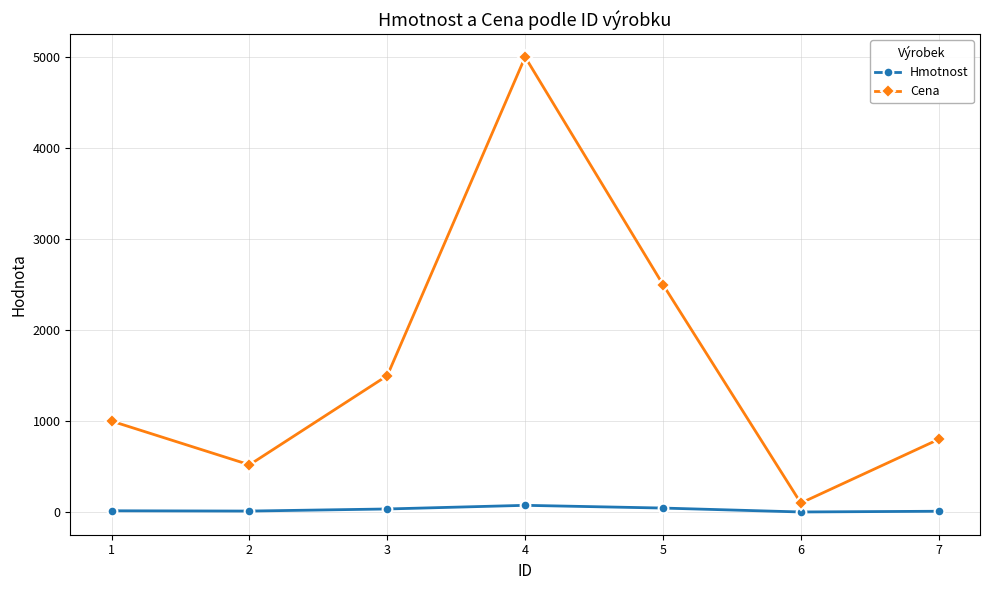

True or false: Hmotnost and Cena intersect in this chart.

False